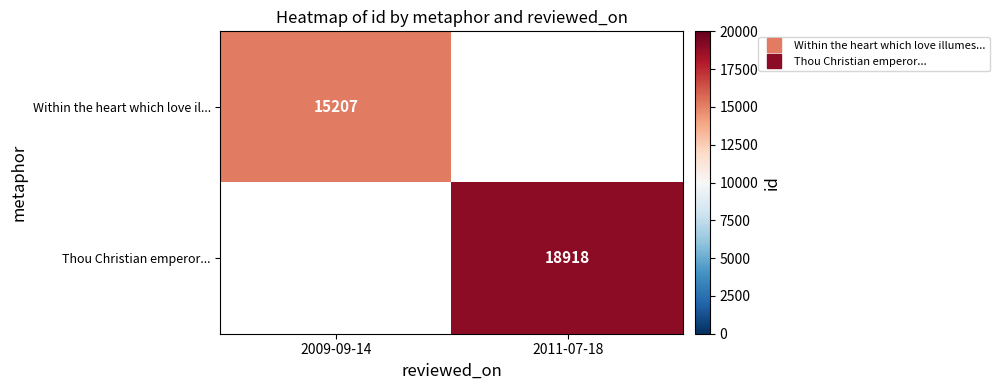

At which label does Within the heart which love il... reach its peak?

2009-09-14